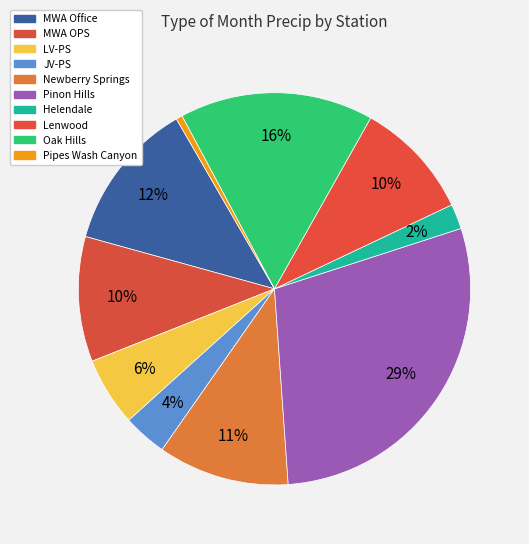

Is it true that MWA Office is 2% of the pie?

False